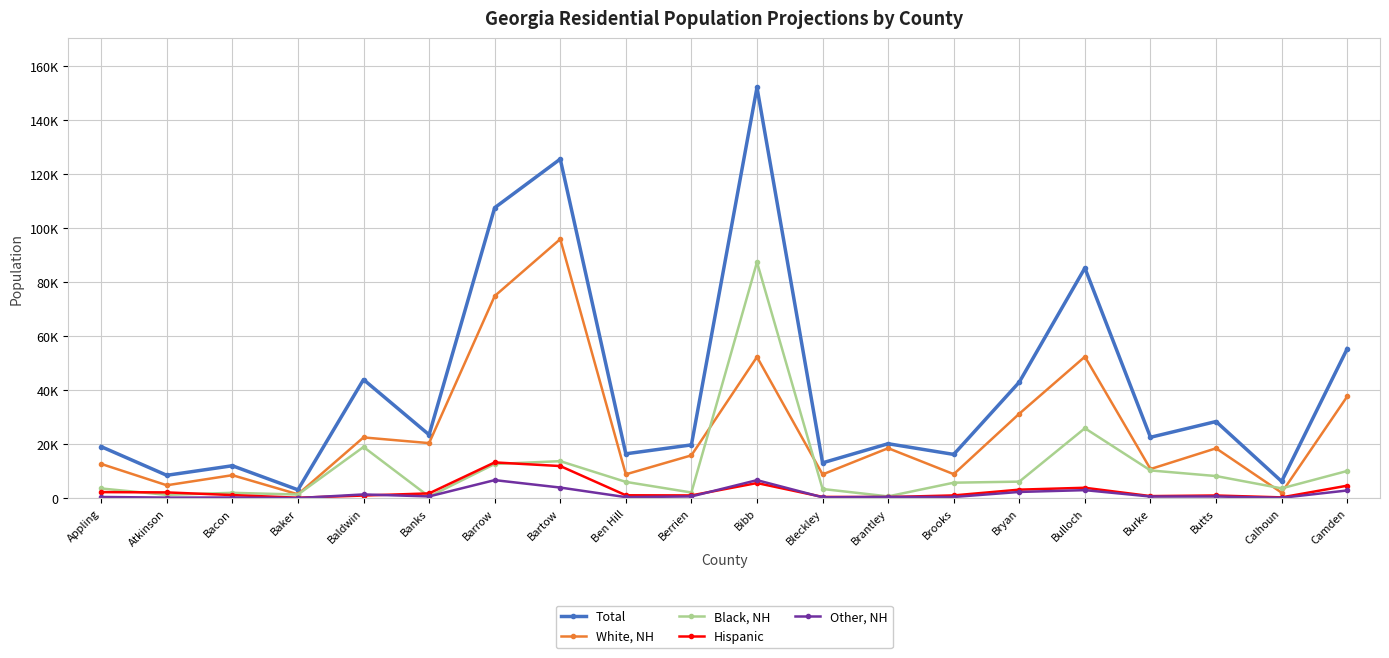

At which category is the sum across all series the highest?

Bibb